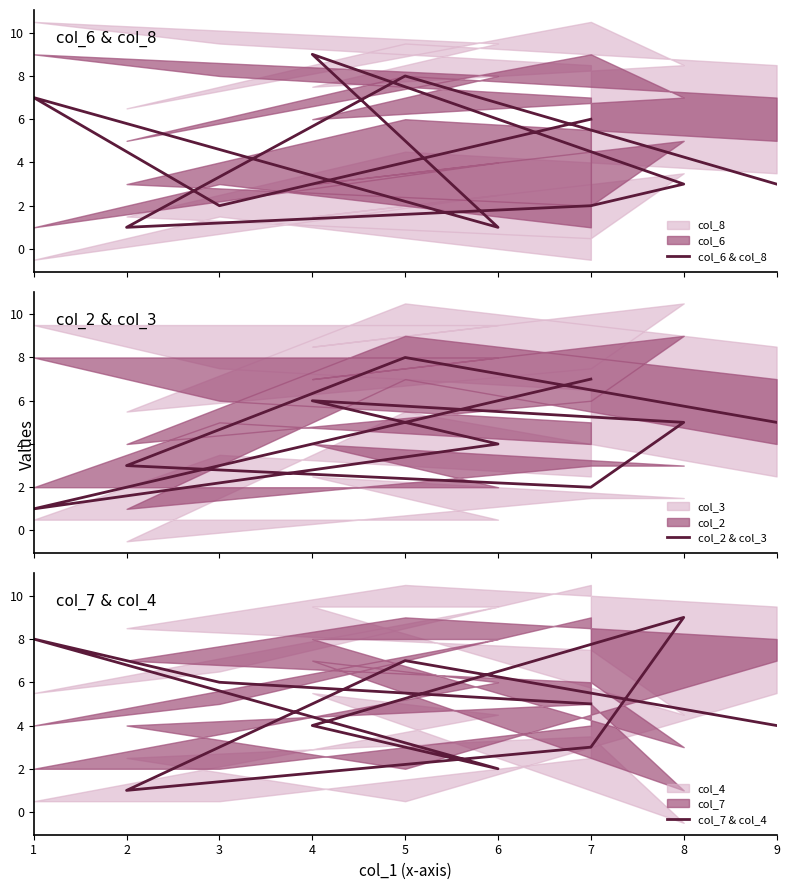

How many series are shown in this chart?

3